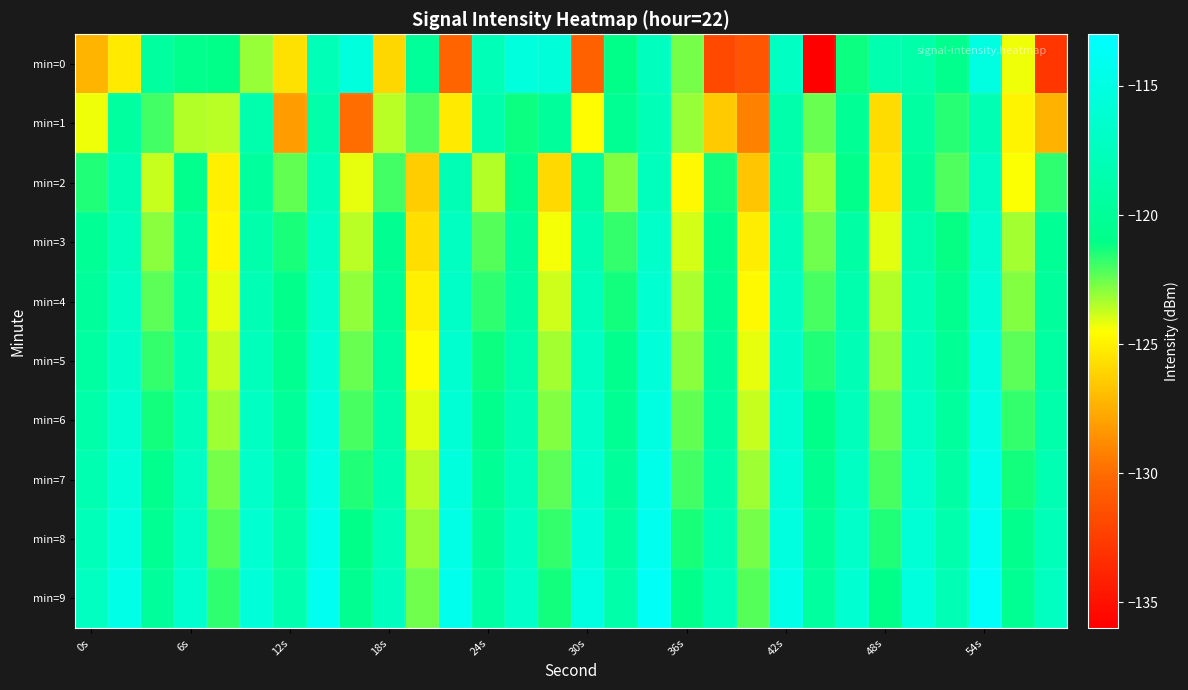

Which series has the widest spread of values?

min=0